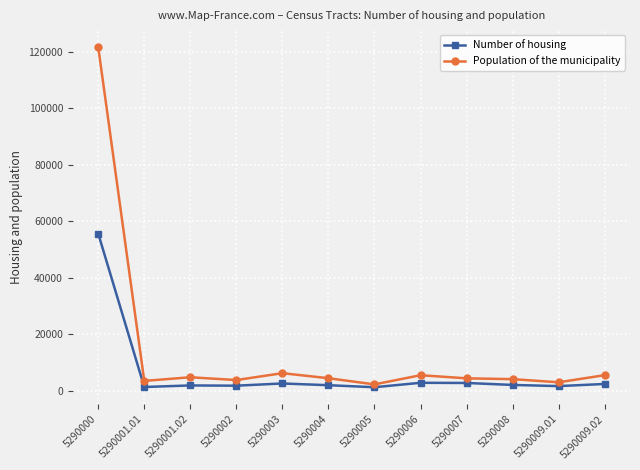

Which series has the widest spread of values?

Population of the municipality